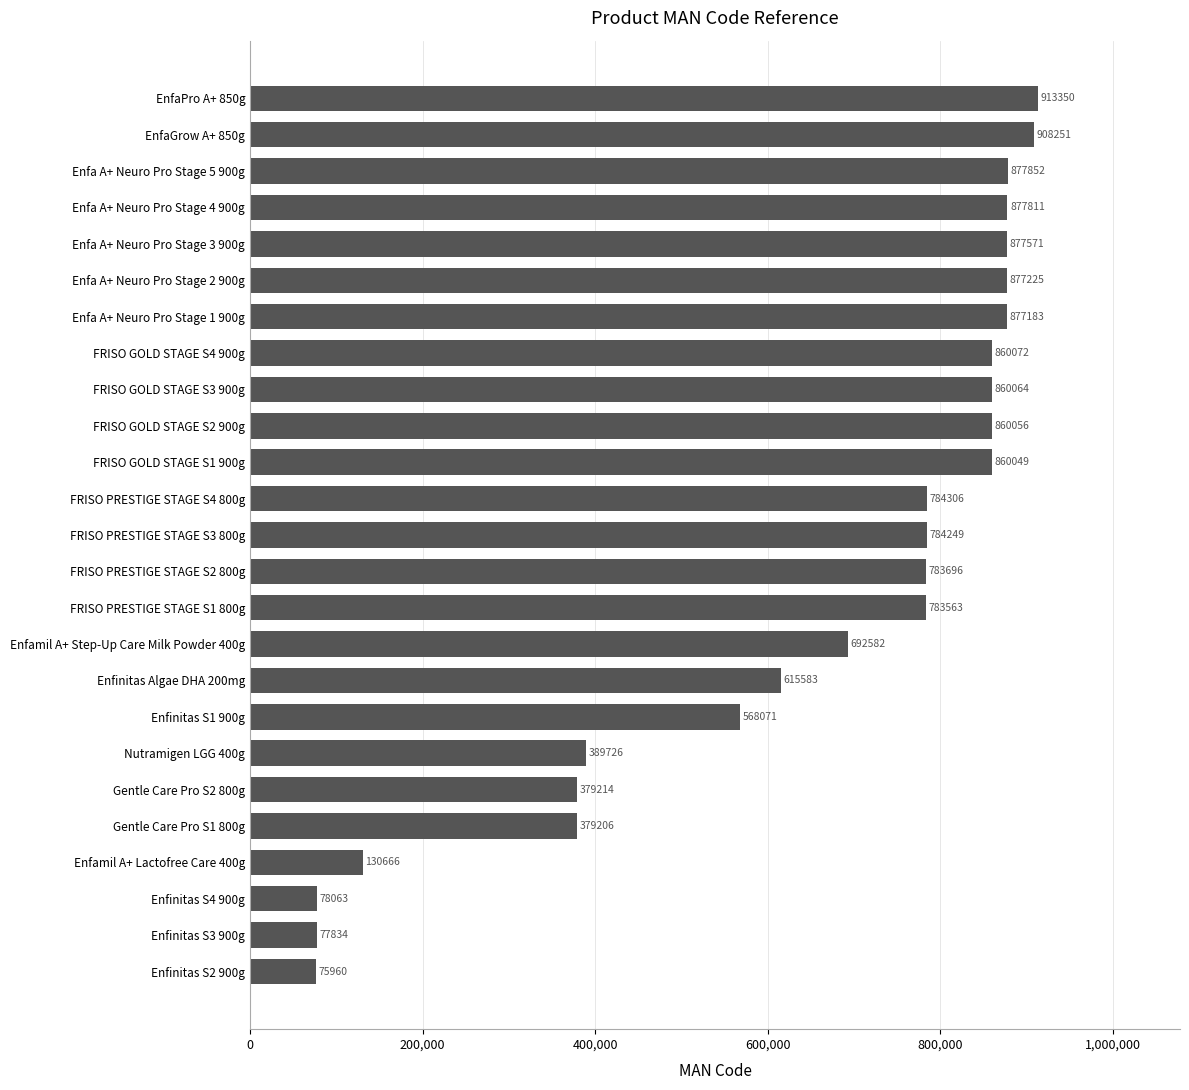

Reading bottom to top, list all the values displayed in this chart.

Enfinitas S2 900g=75960	Enfinitas S3 900g=77834	Enfinitas S4 900g=78063	Enfamil A+ Lactofree Care 400g=130666	Gentle Care Pro S1 800g=379206	Gentle Care Pro S2 800g=379214	Nutramigen LGG 400g=389726	Enfinitas S1 900g=568071	Enfinitas Algae DHA 200mg=615583	Enfamil A+ Step-Up Care Milk Powder 400g=692582	FRISO PRESTIGE STAGE S1 800g=783563	FRISO PRESTIGE STAGE S2 800g=783696	FRISO PRESTIGE STAGE S3 800g=784249	FRISO PRESTIGE STAGE S4 800g=784306	FRISO GOLD STAGE S1 900g=860049	FRISO GOLD STAGE S2 900g=860056	FRISO GOLD STAGE S3 900g=860064	FRISO GOLD STAGE S4 900g=860072	Enfa A+ Neuro Pro Stage 1 900g=877183	Enfa A+ Neuro Pro Stage 2 900g=877225	Enfa A+ Neuro Pro Stage 3 900g=877571	Enfa A+ Neuro Pro Stage 4 900g=877811	Enfa A+ Neuro Pro Stage 5 900g=877852	EnfaGrow A+ 850g=908251	EnfaPro A+ 850g=913350